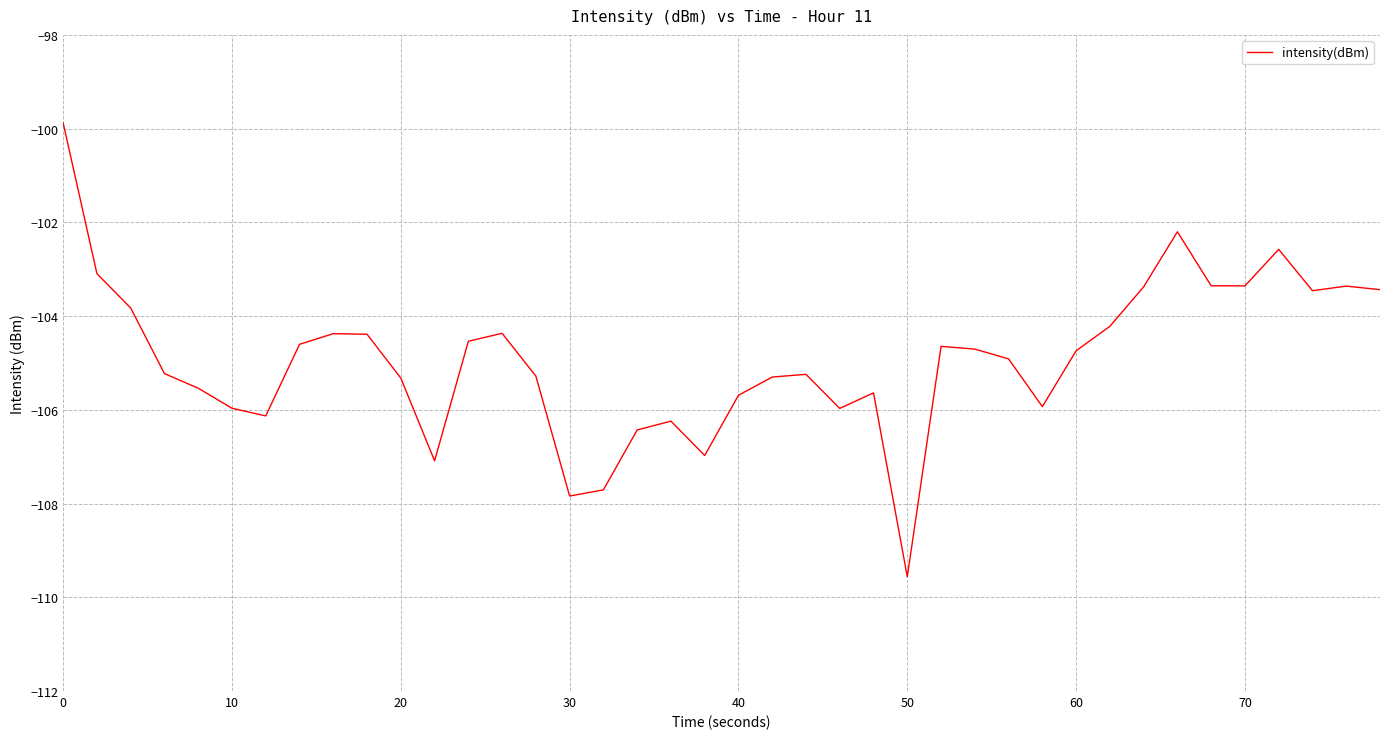

How many lines are shown in the chart?

1